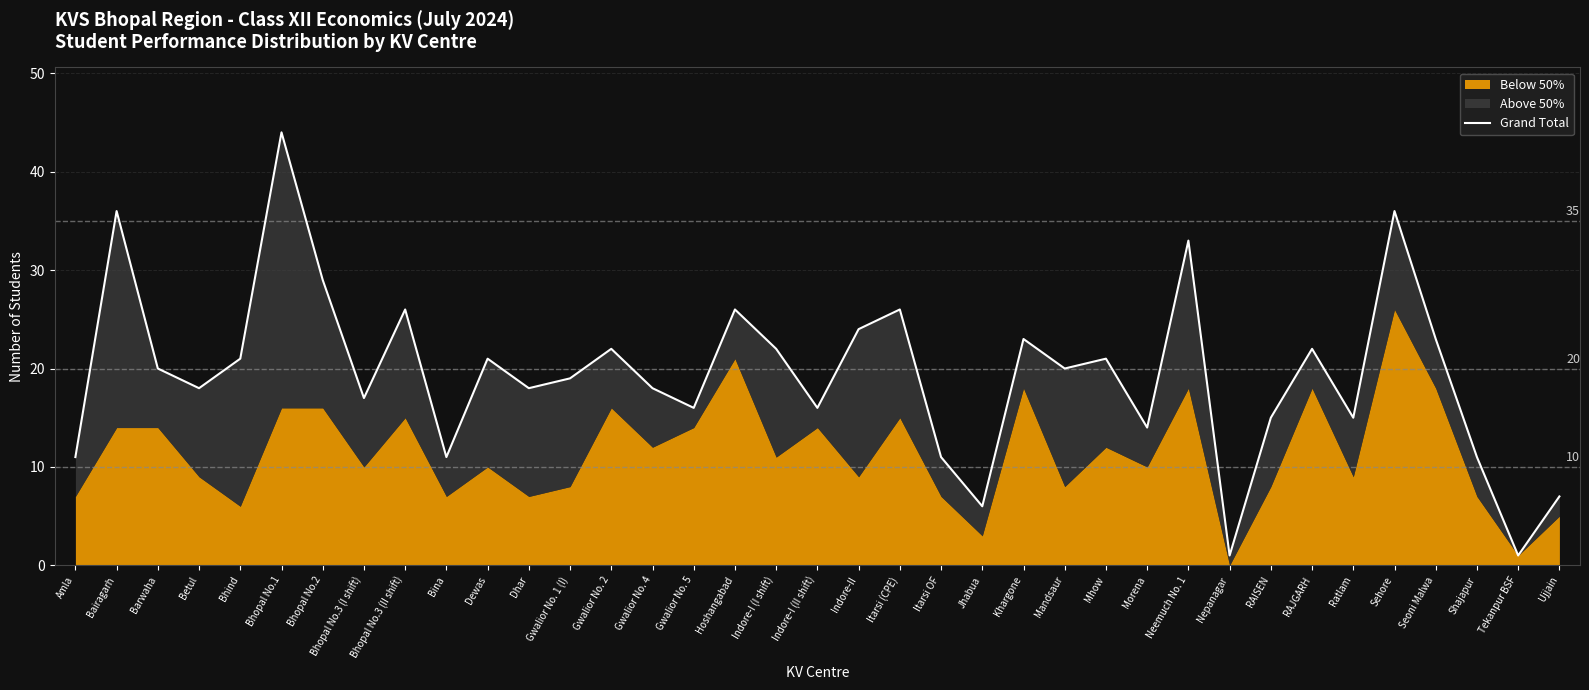

Is it true that the value at Bhopal No.3 (I shift) is 11?

False